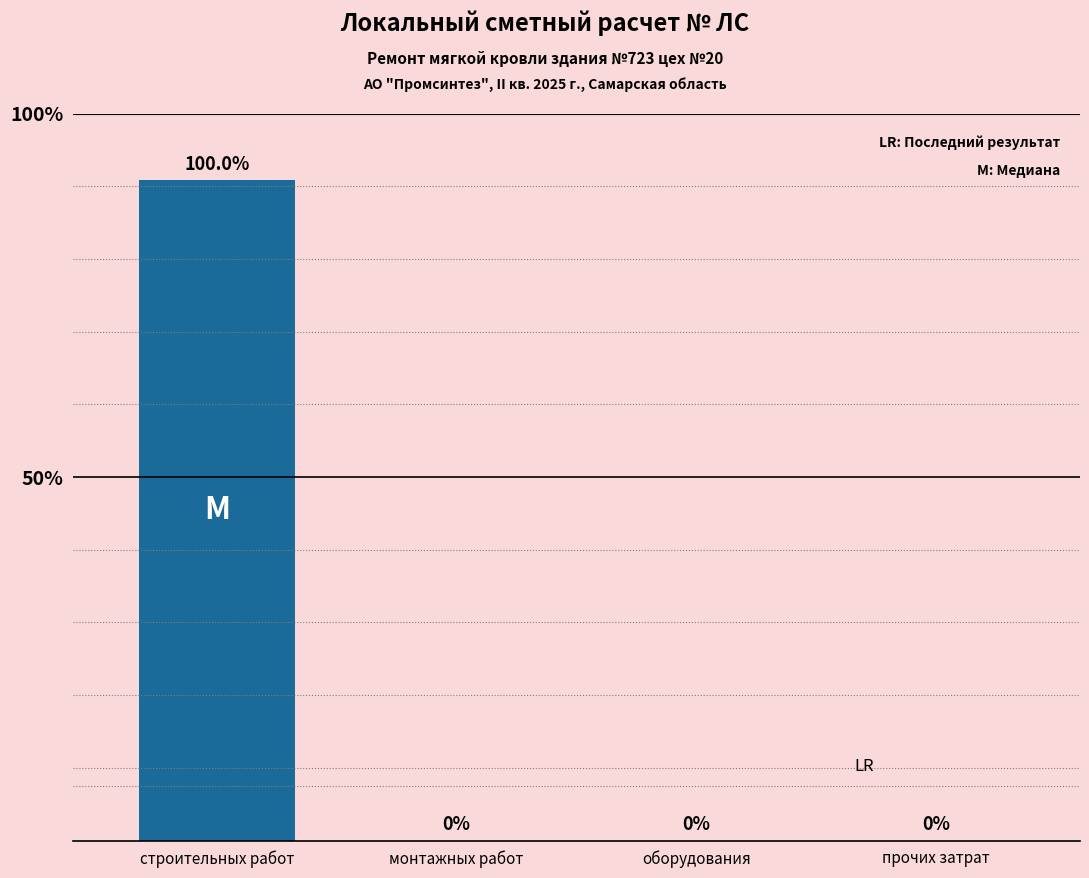

Where is the data nearest to the value 254?

монтажных работ